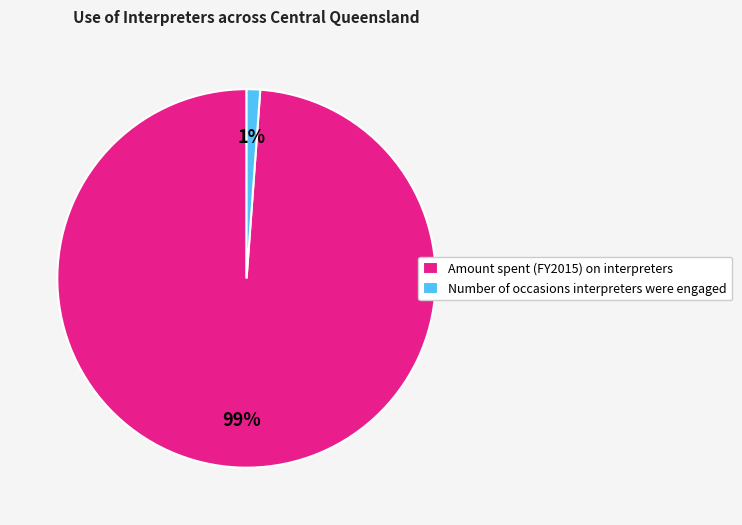

Which has a higher value, Number of occasions interpreters were engaged or Amount spent (FY2015) on interpreters?

Amount spent (FY2015) on interpreters